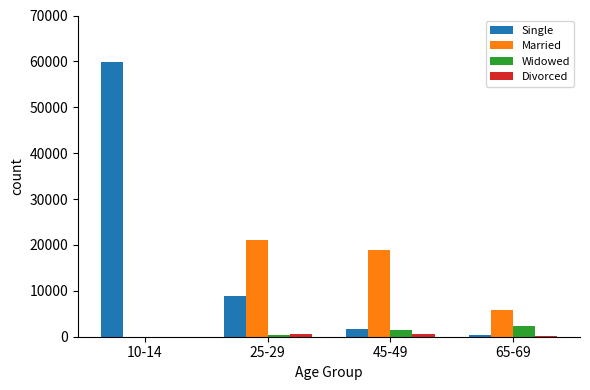

At which category is the sum across all series the highest?

10-14